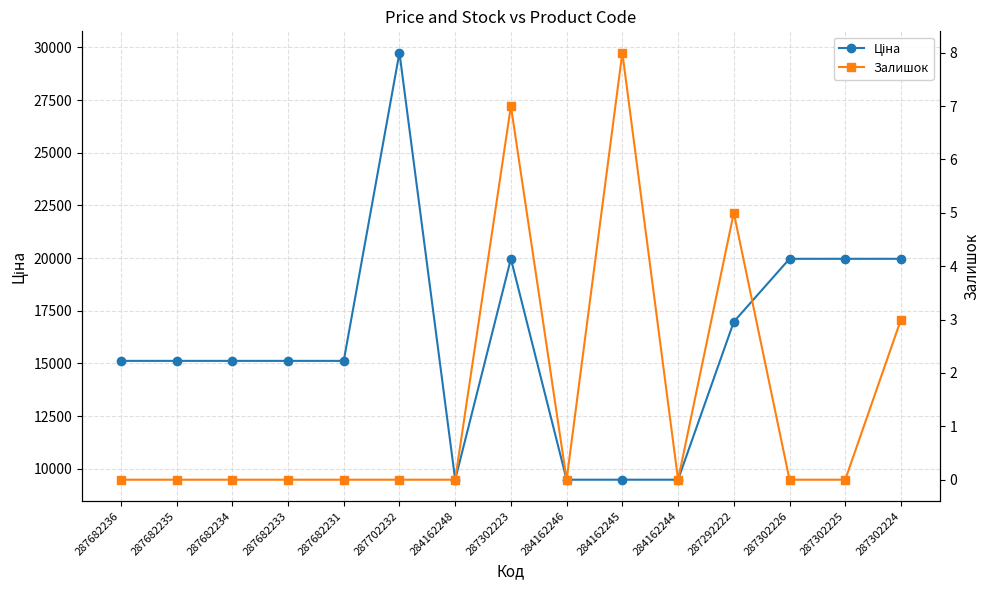

How many values in the Ціна series exceed 15120?

6